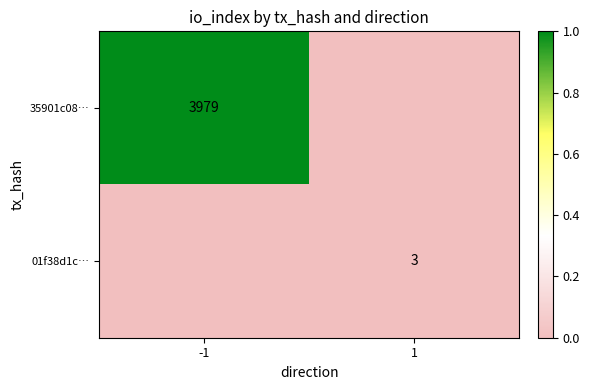

The 35901c08… series shows 3979 at -1. True or false?

True